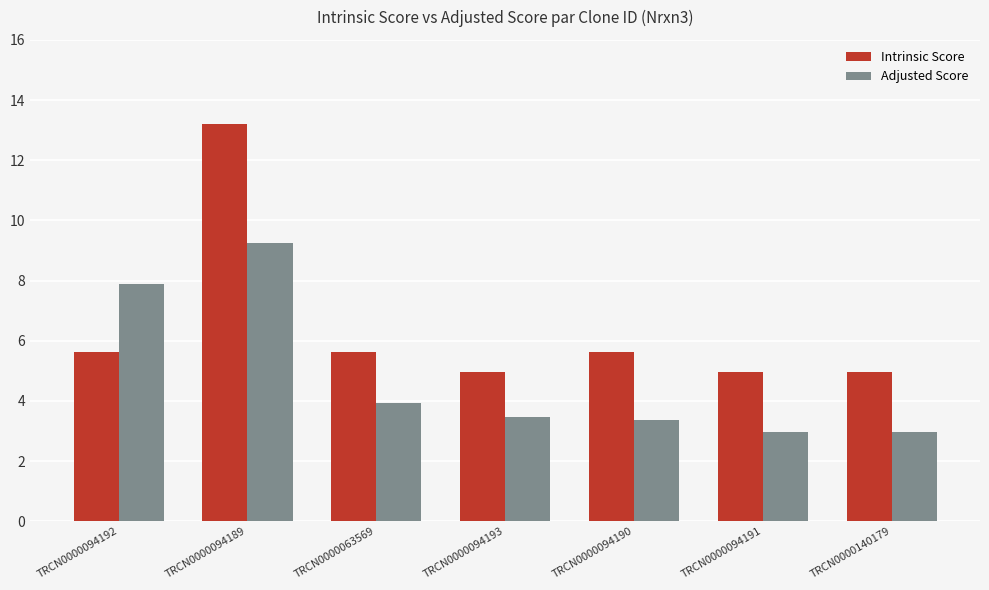

Reading left to right, transcribe all the data shown in this chart.

Intrinsic Score: 5.6	13.2	5.6	5.0	5.6	5.0	5.0
Adjusted Score: 7.9	9.2	3.9	3.5	3.4	3.0	3.0